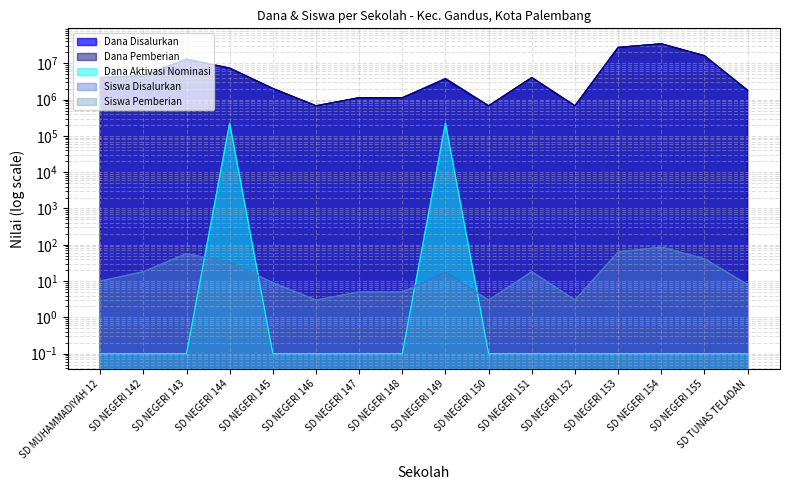

Between SD MUHAMMADIYAH 12 and SD NEGERI 154, which series saw the biggest shift?

Dana Disalurkan